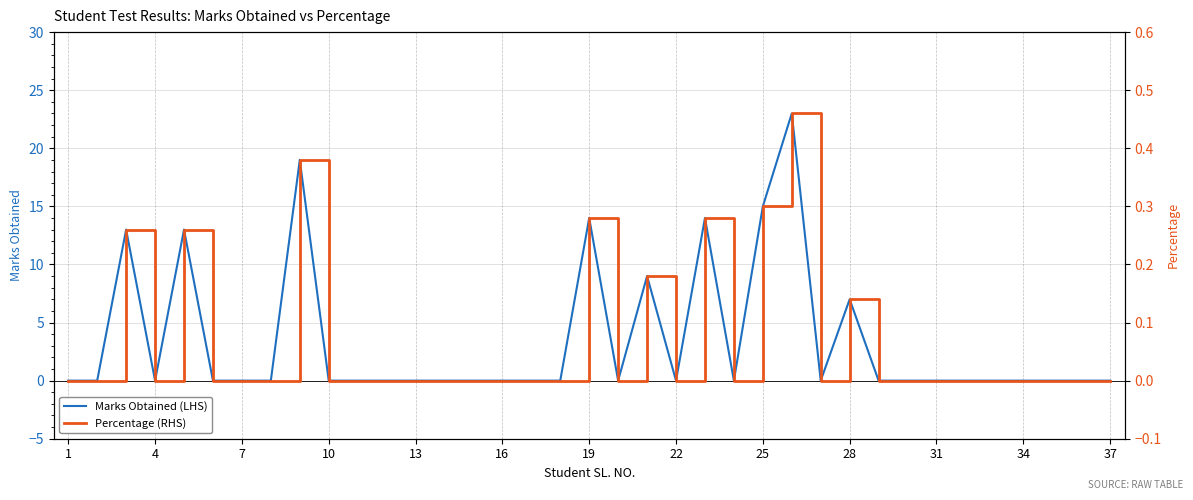

How many categories are shown in the chart?

37